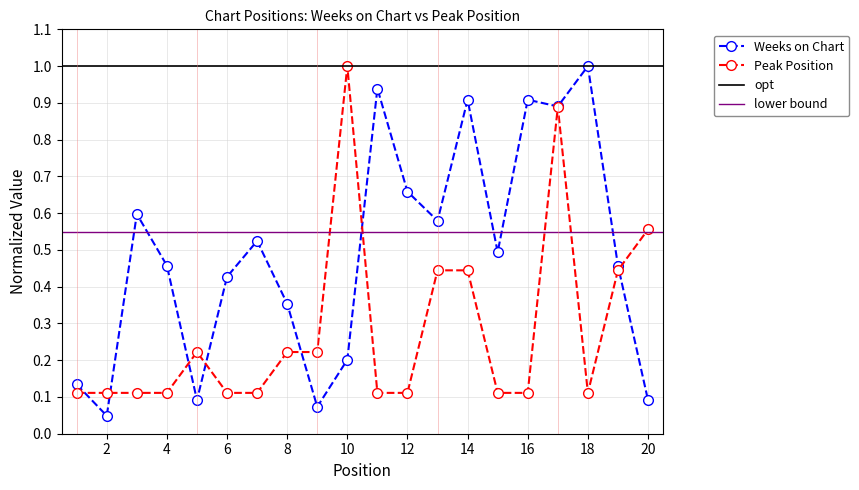

How many series are shown in this chart?

2